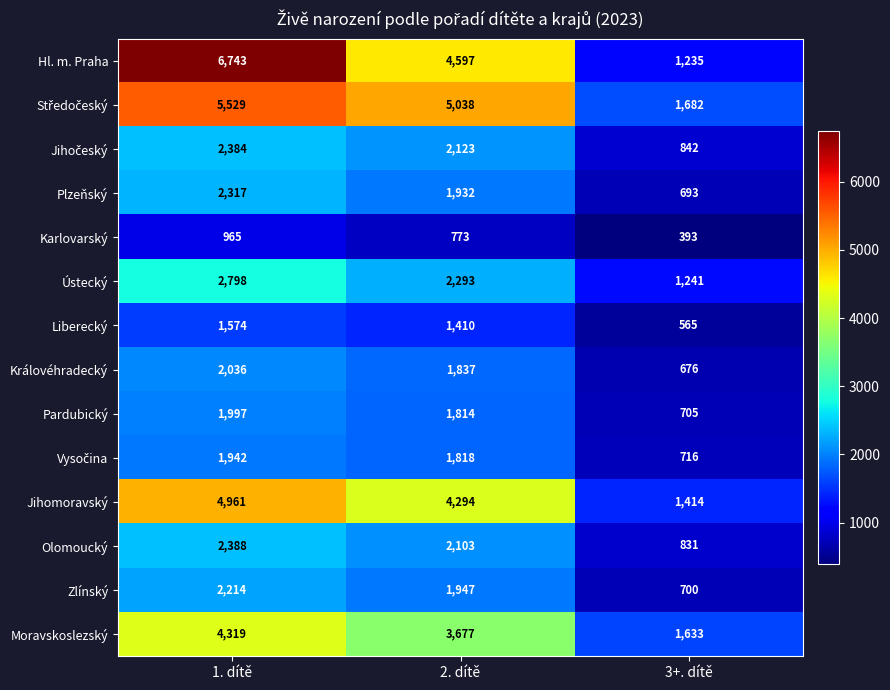

List the labels in order of Olomoucký value, largest first.

1. dítě, 2. dítě, 3+. dítě